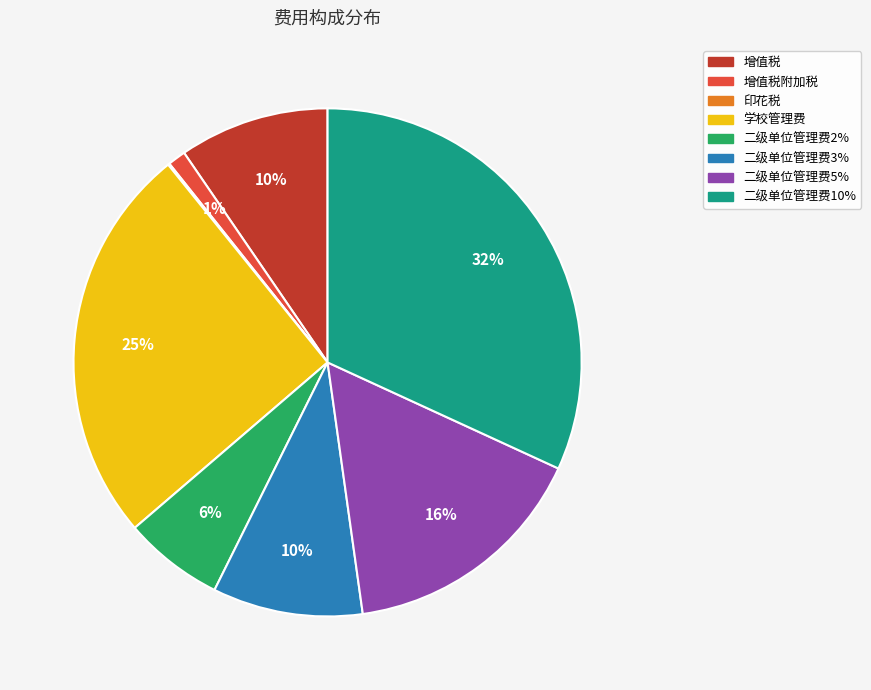

To the nearest percent, what portion does 二级单位管理费10% represent?

32%